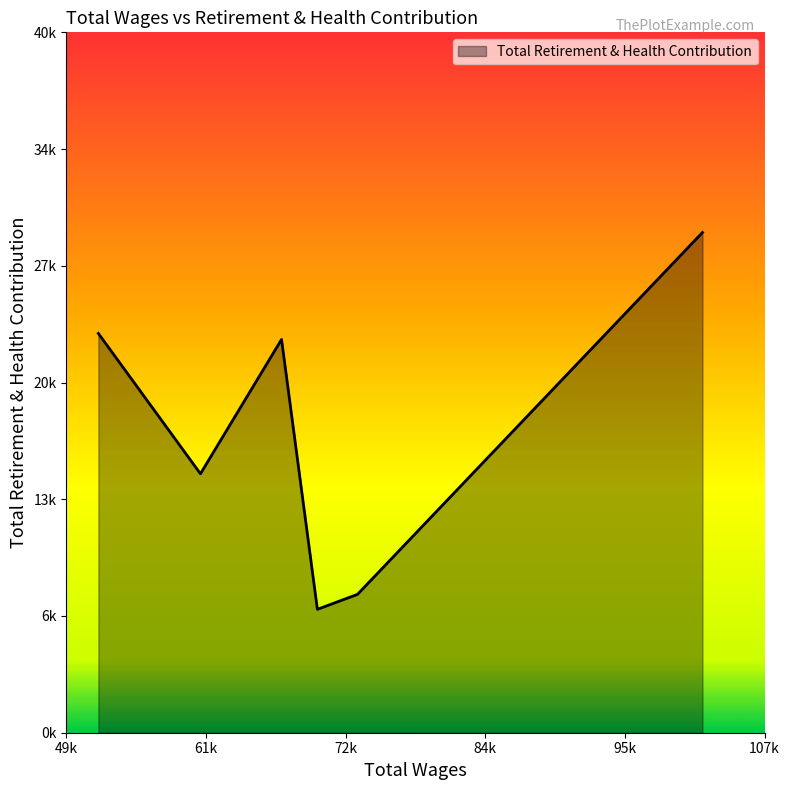

Does the chart display data point markers on the line(s)?

No